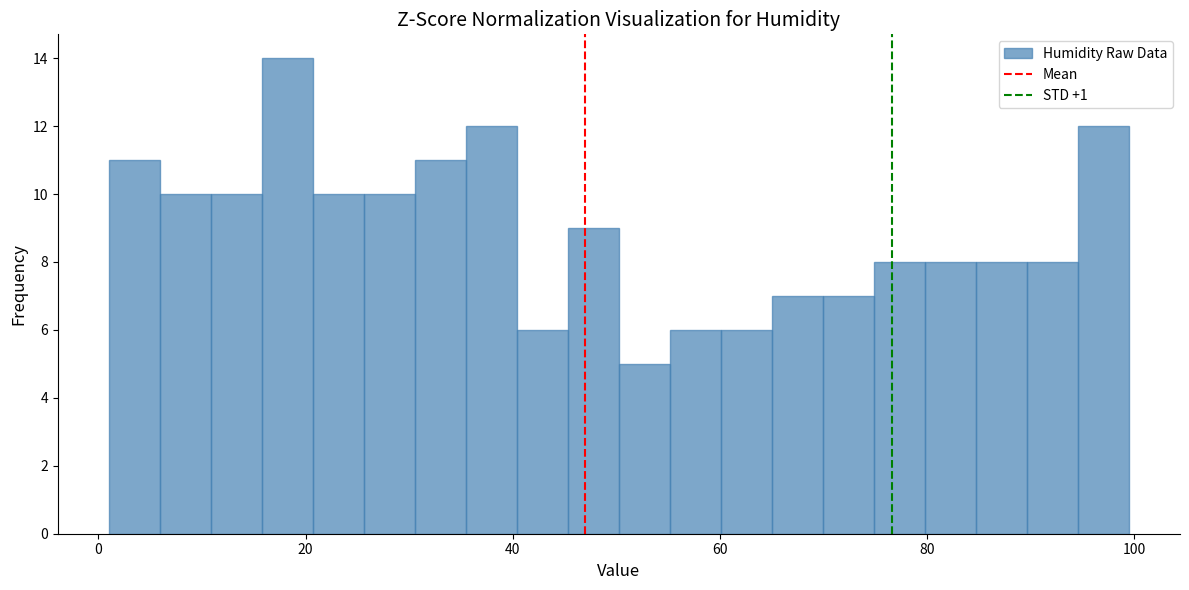

Read against the x-axis, roughly where is the centre of the tallest bar?

18